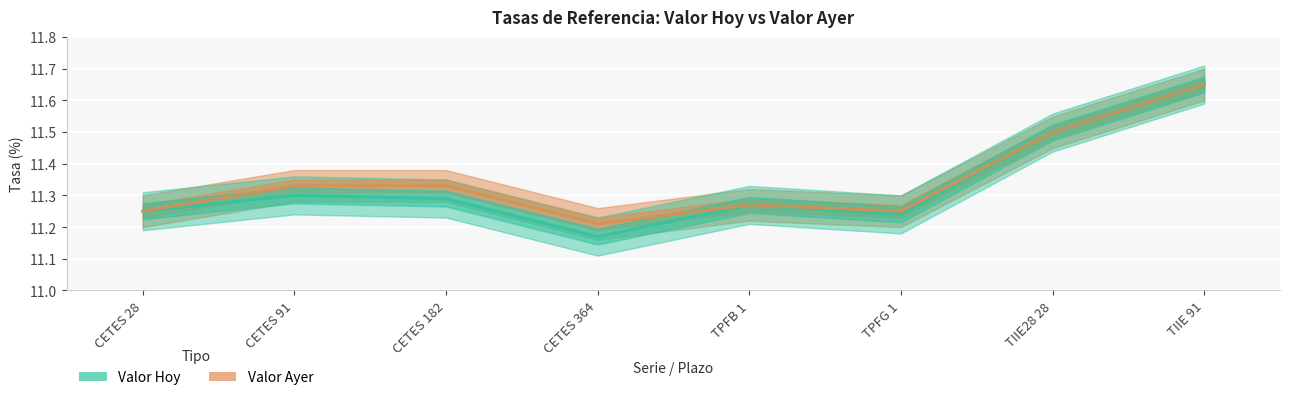

What is the difference between the maximum and minimum values in the Valor Hoy series?

0.5